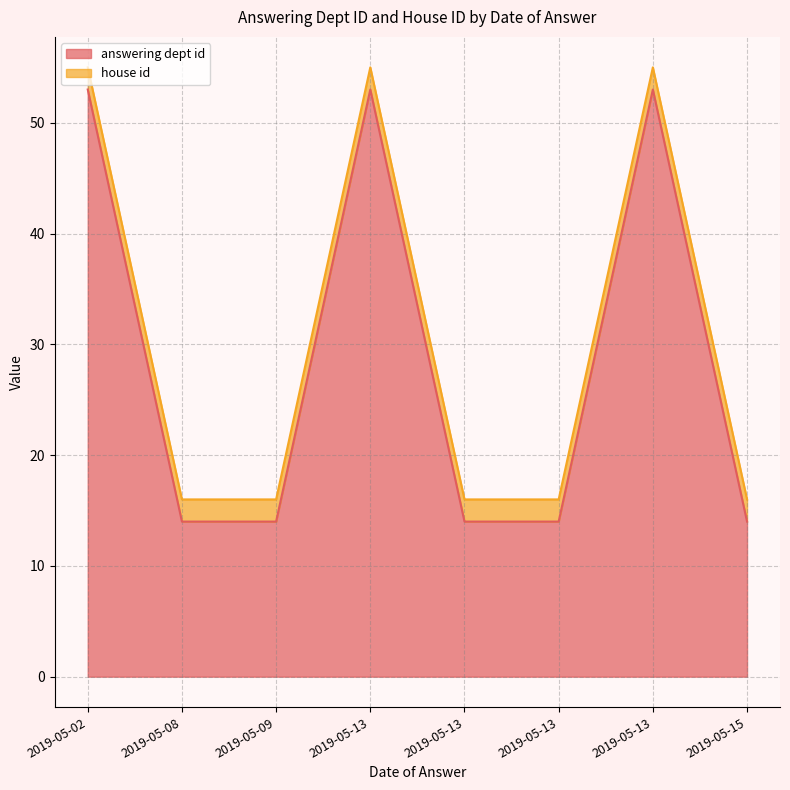

Between 2019-05-08 and 2019-05-13, which is larger?

2019-05-13